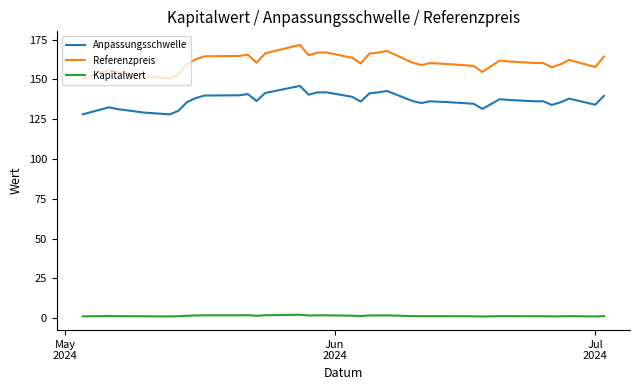

Does the chart have visible grid lines?

No